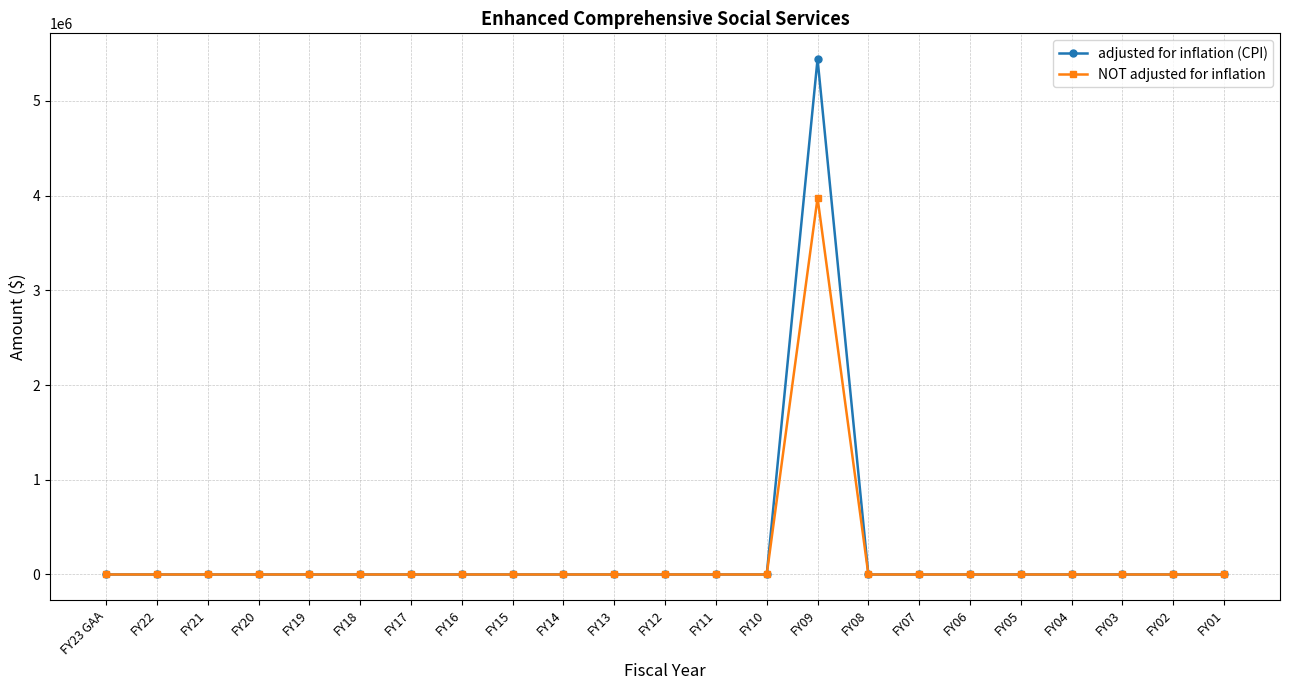

The value of NOT adjusted for inflation at FY21 is 0. True or false?

True